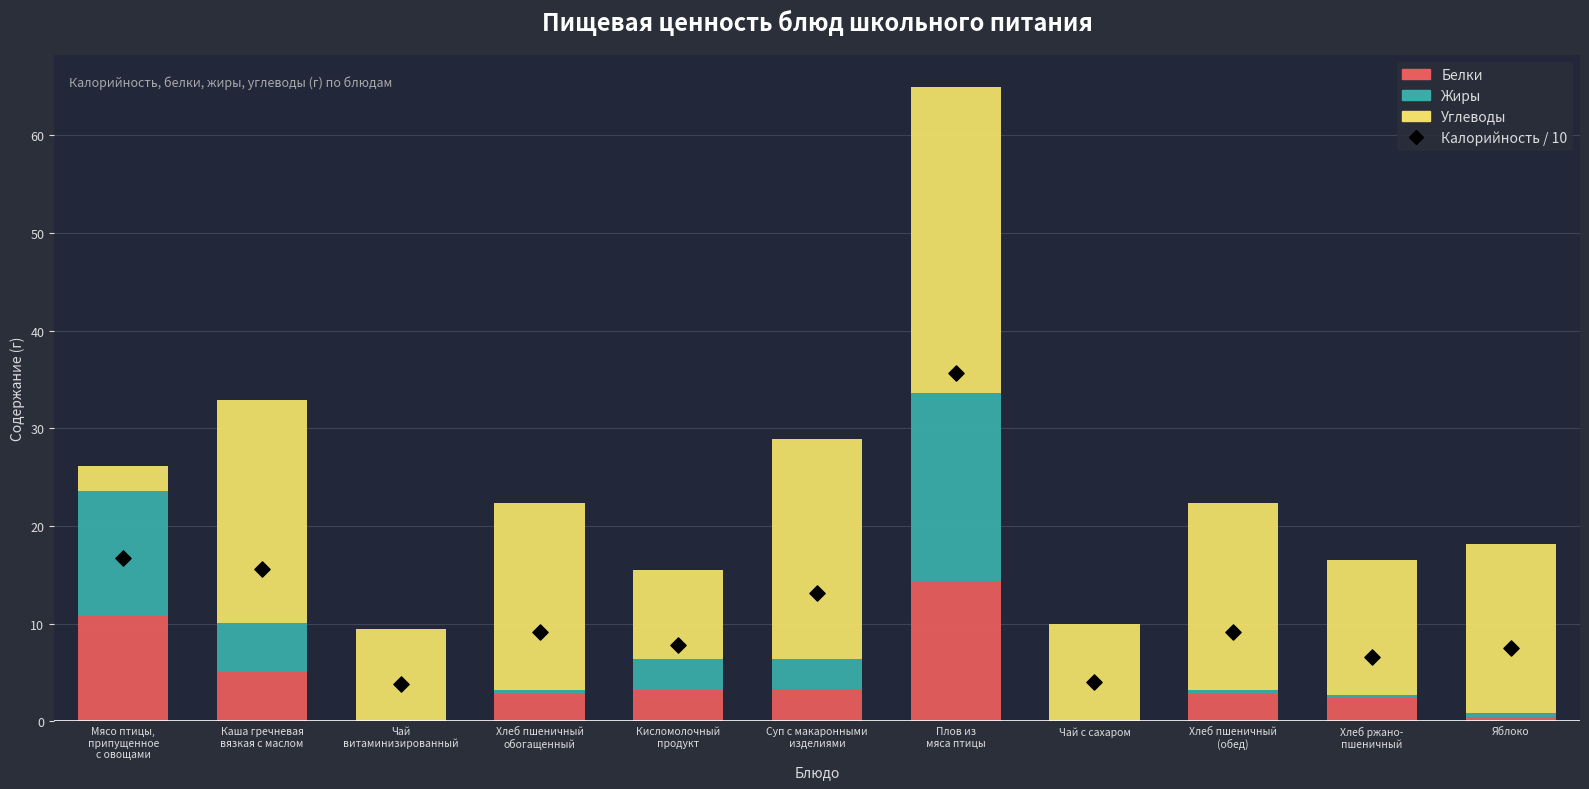

Which series contains the lowest Y value?

Белки